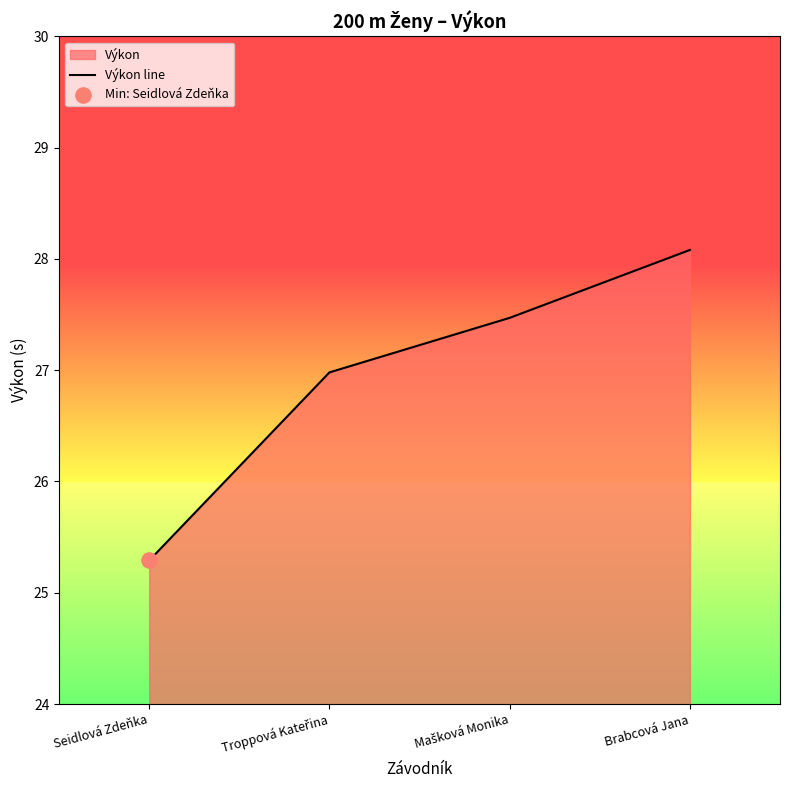

Between Brabcová Jana and Mašková Monika, which is larger?

Brabcová Jana